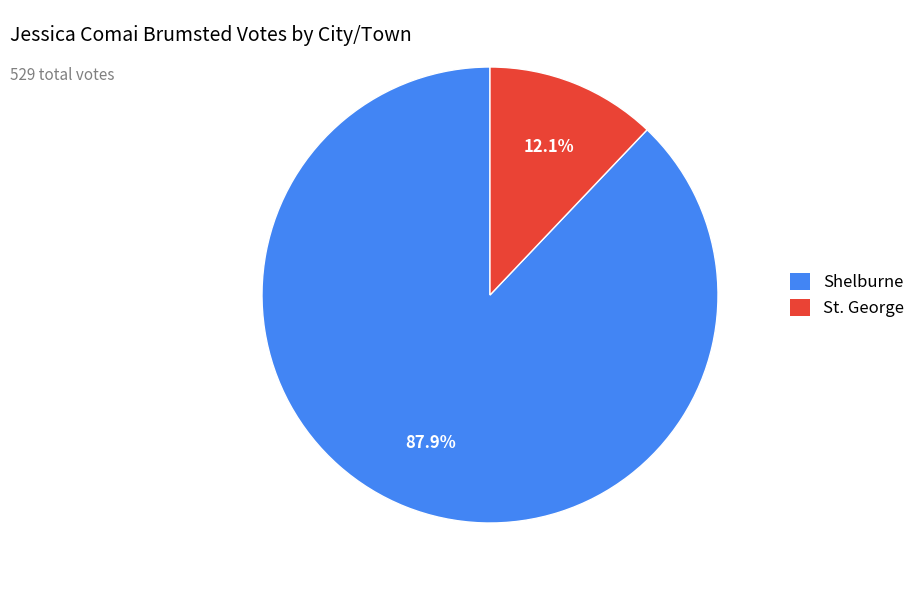

Which slice represents more than half of the pie?

Shelburne